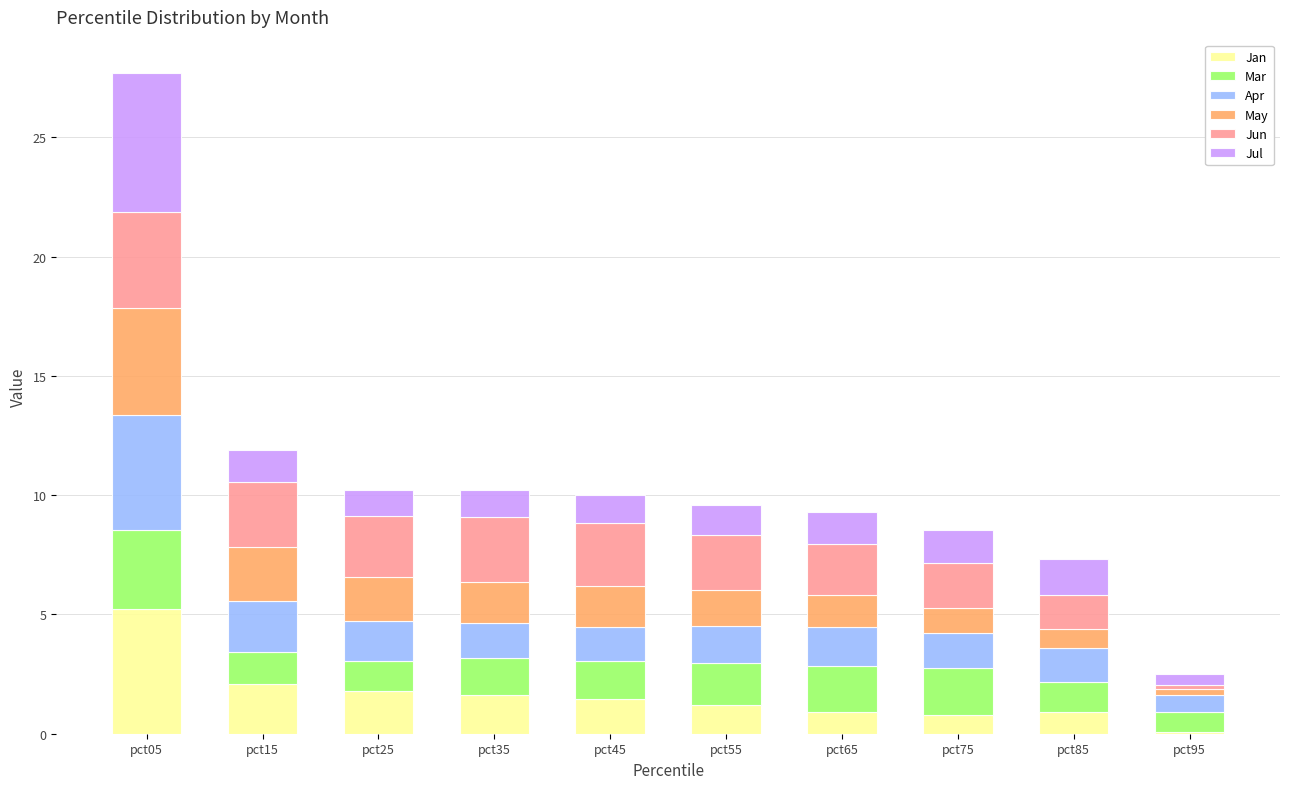

What value does the Jan series have at pct25?

1.8